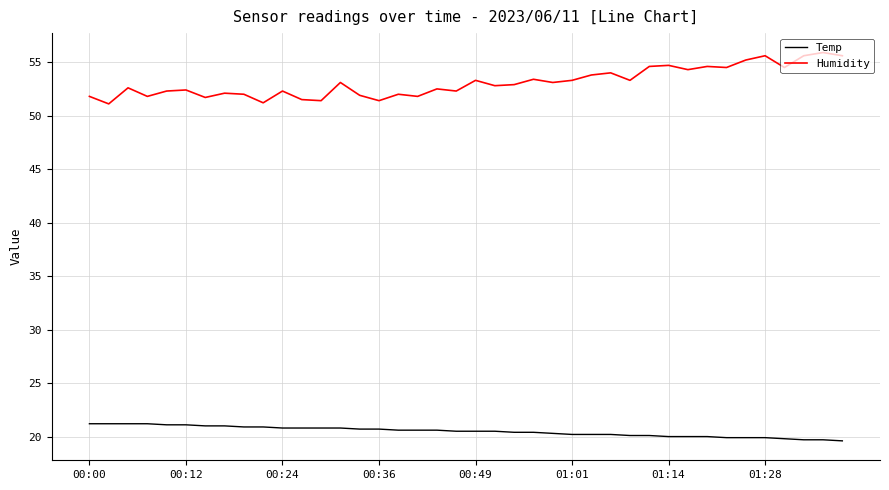

True or false: Humidity and Temp cross at least once.

False